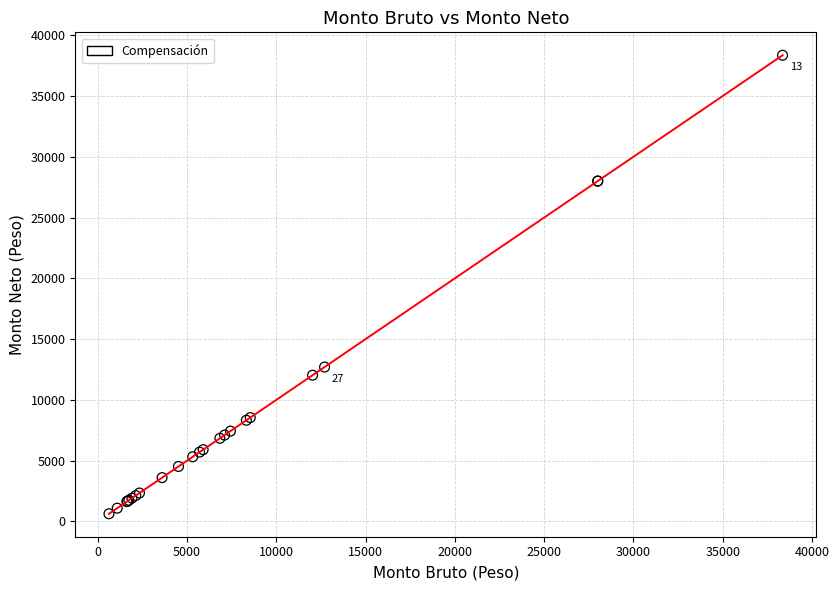

What Y value in the scatter plot is closest to 19487?

12700